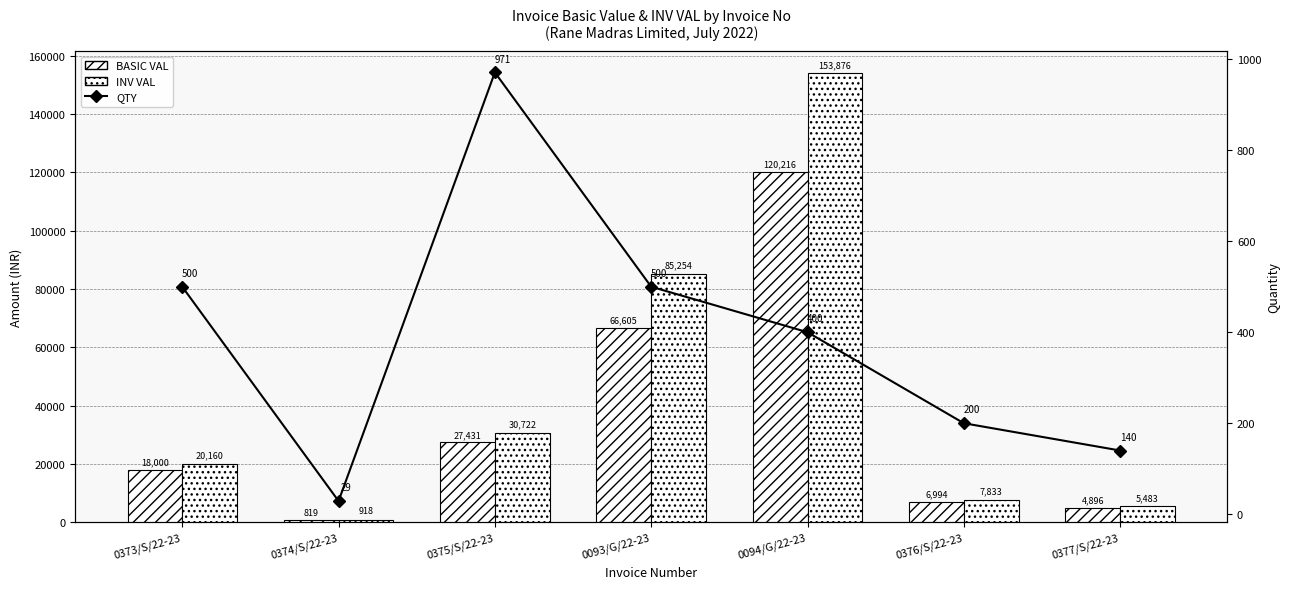

At which category is the sum across all series the highest?

0094/G/22-23